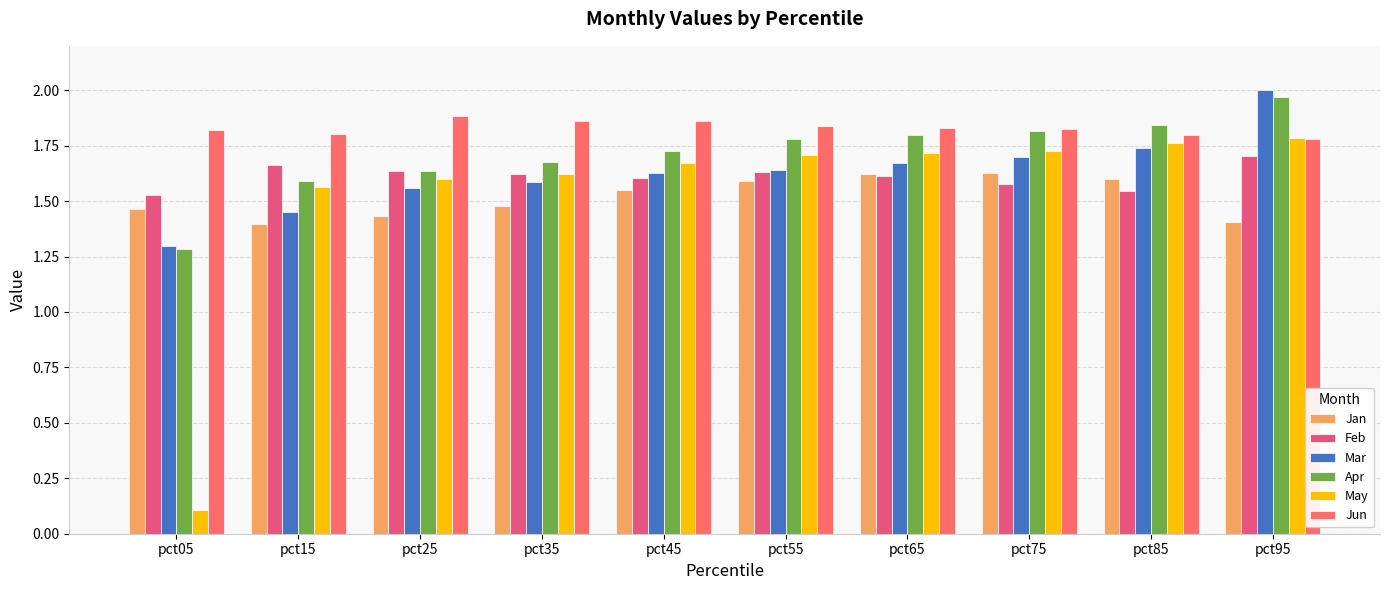

What is the difference between the Mar values at pct35 and pct85?

0.2